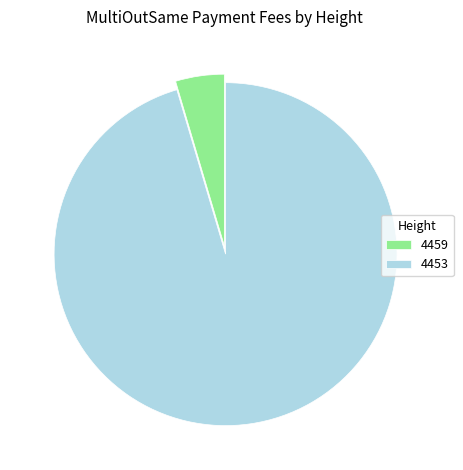

Which slice is the largest?

4453